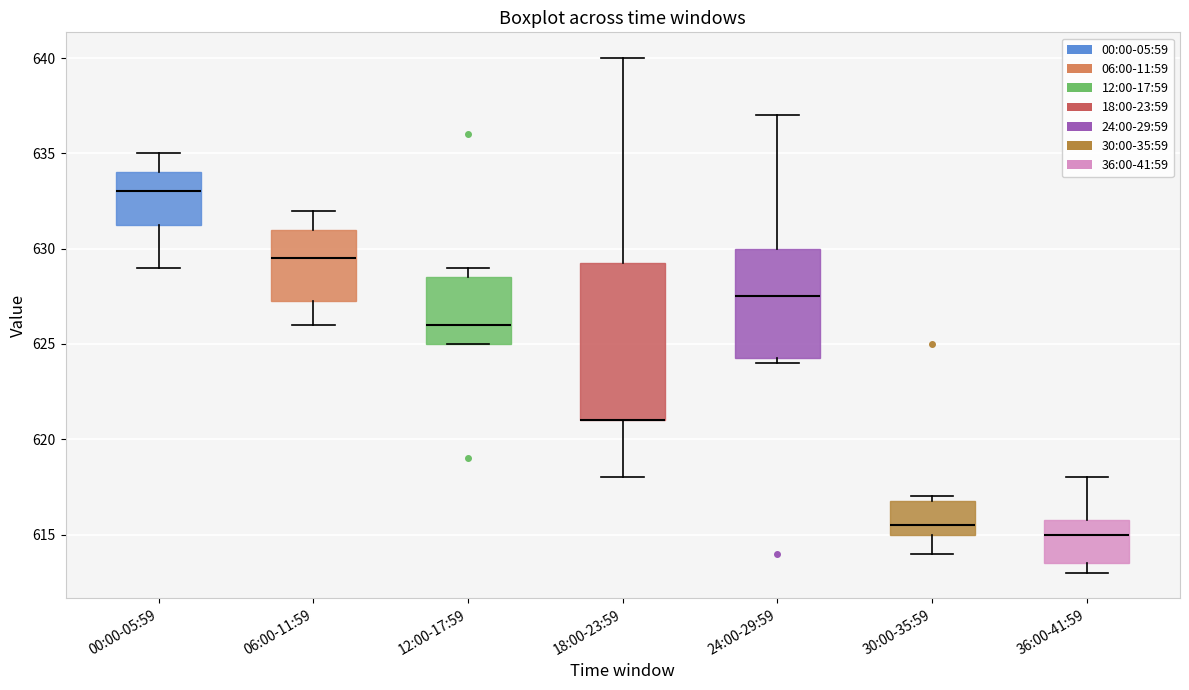

Where is the lower edge of the box for 30:00-35:59 on the y-axis? The values are not printed on the chart, so give them approximately, as read against the axis.

615.0